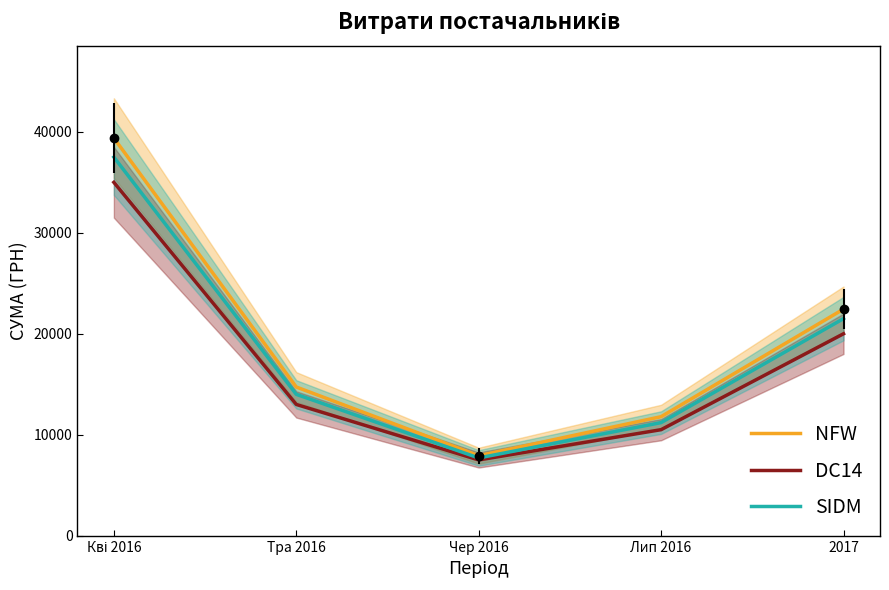

Rank the categories by SIDM value from lowest to highest.

Чер 2016, Лип 2016, Тра 2016, 2017, Кві 2016